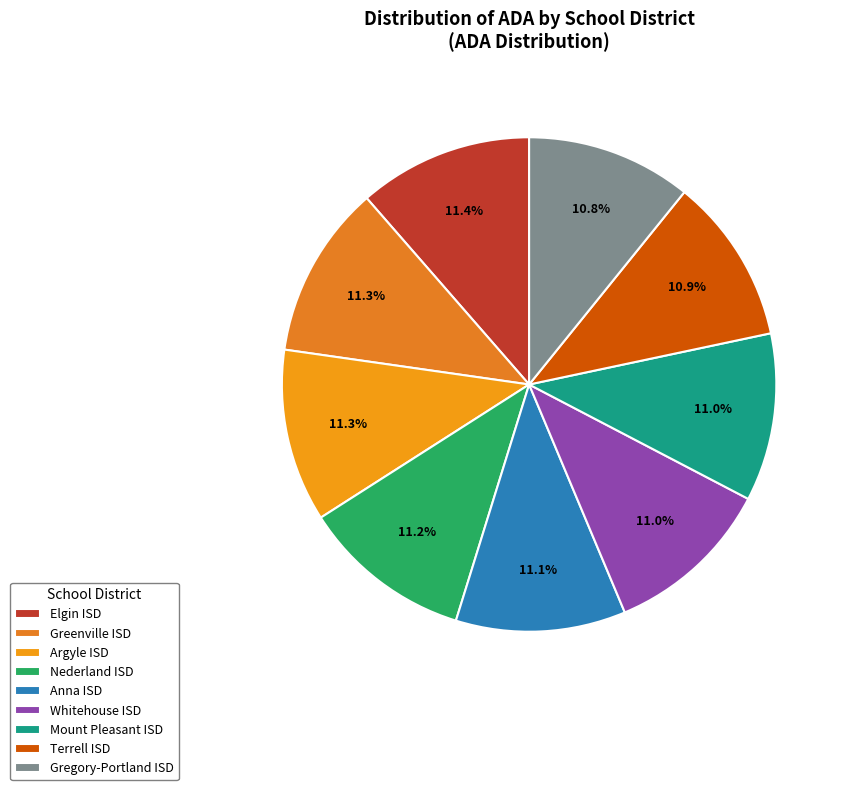

Count the number of slices in the pie.

9